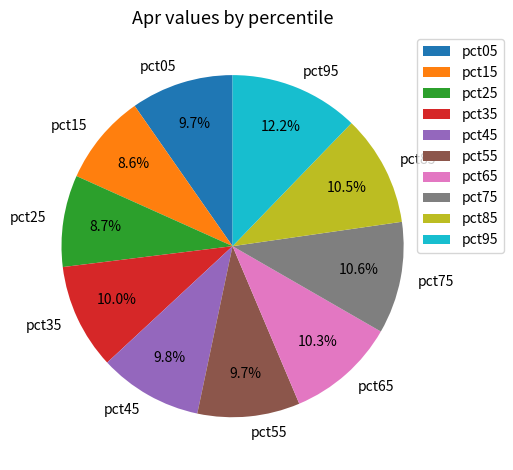

Does pct25 account for over 50% of the chart?

No